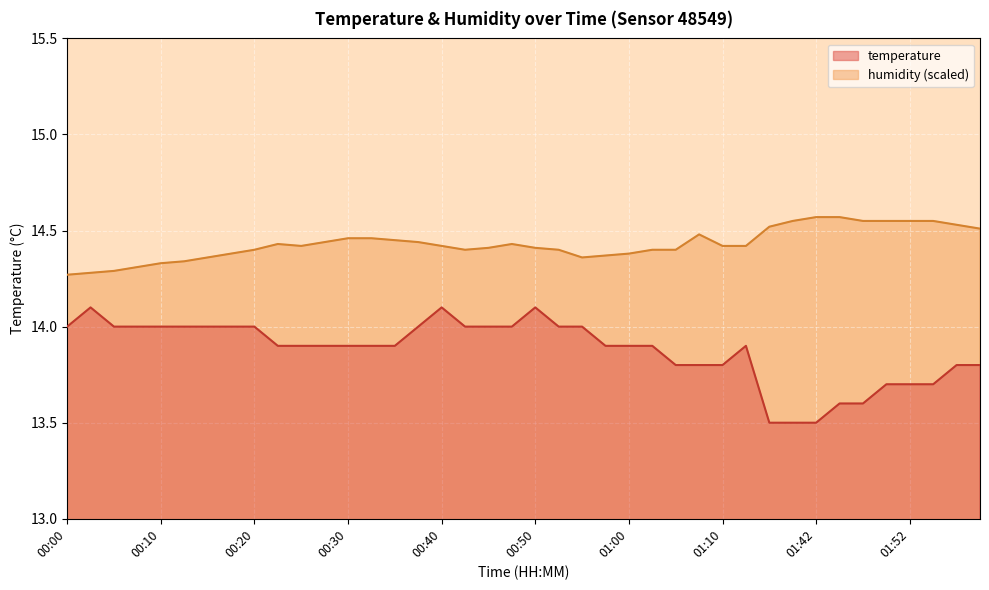

What is the sum of the temperature values at 00:27 and 00:55?

27.9